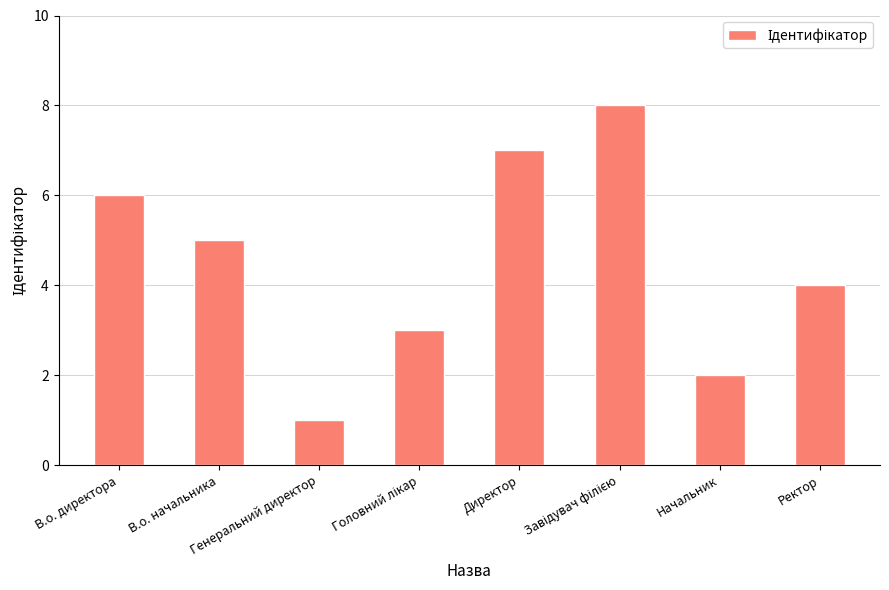

The chart shows a value of 8 at В.о. начальника. True or false?

False